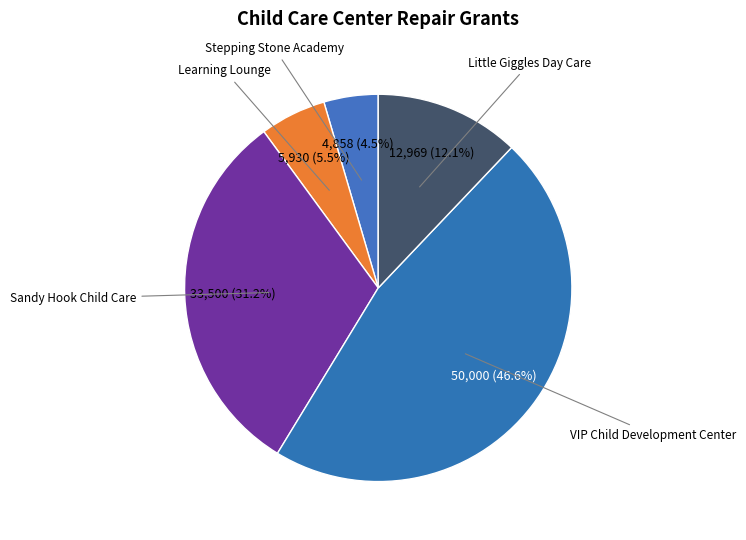

How many segments does this pie chart have?

5